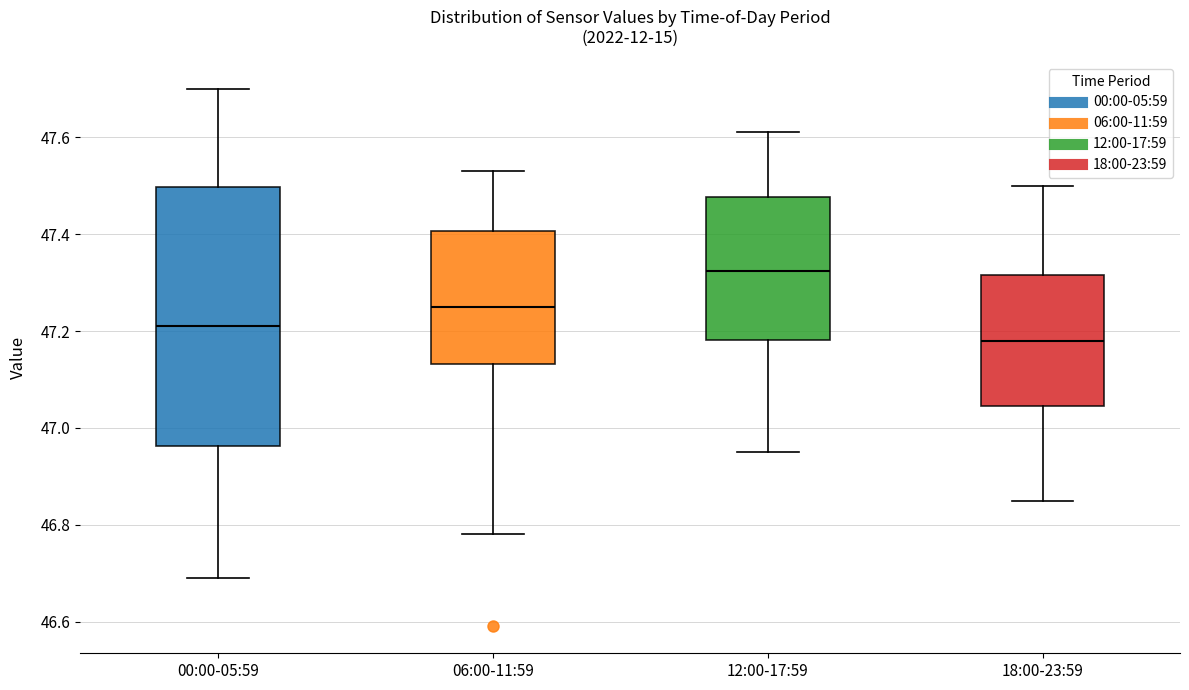

Which box's median line is the lowest?

18:00-23:59